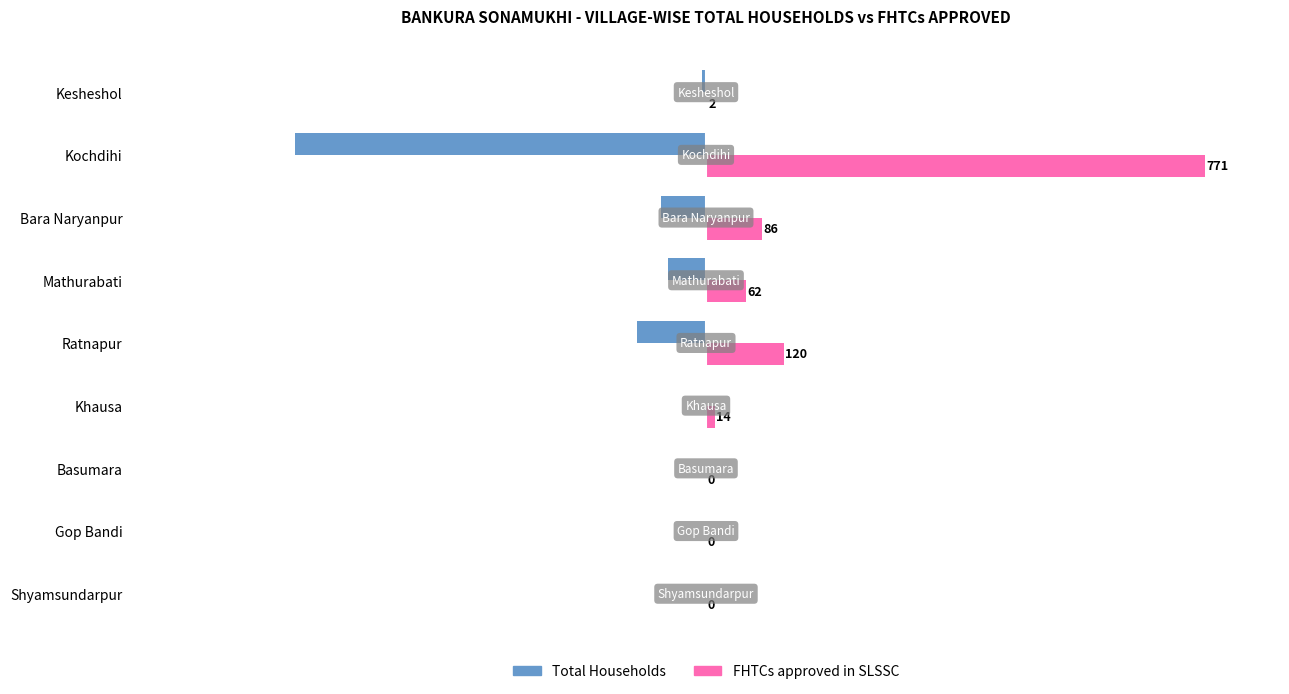

What is the maximum value shown in the chart?

771